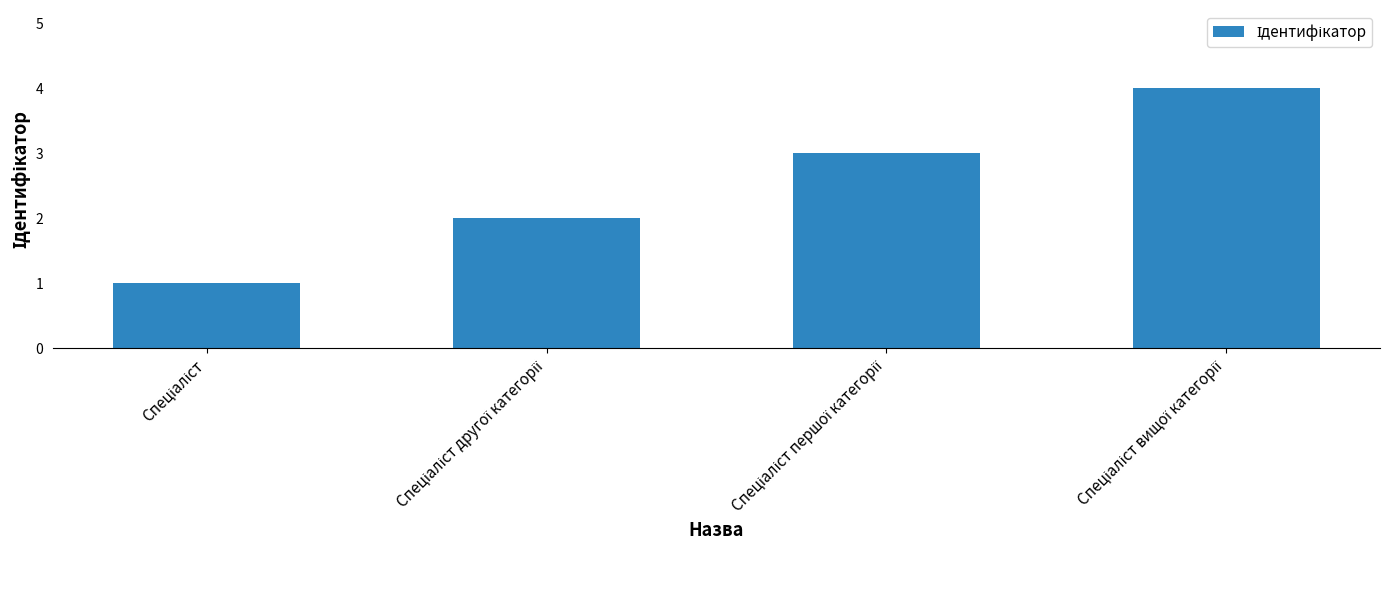

How many bars are there in total?

4